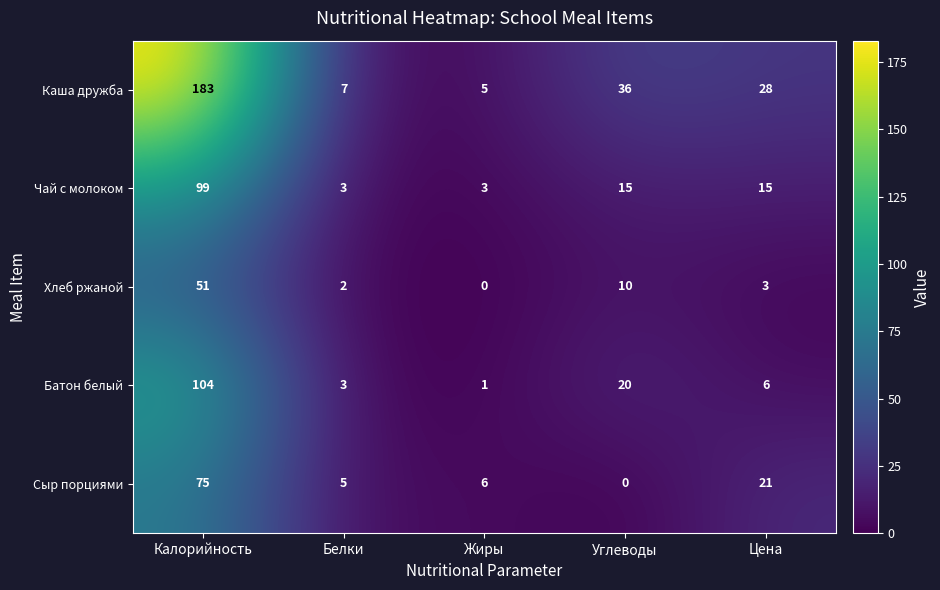

What is the difference between the maximum and minimum values in the Хлеб ржаной series?

51